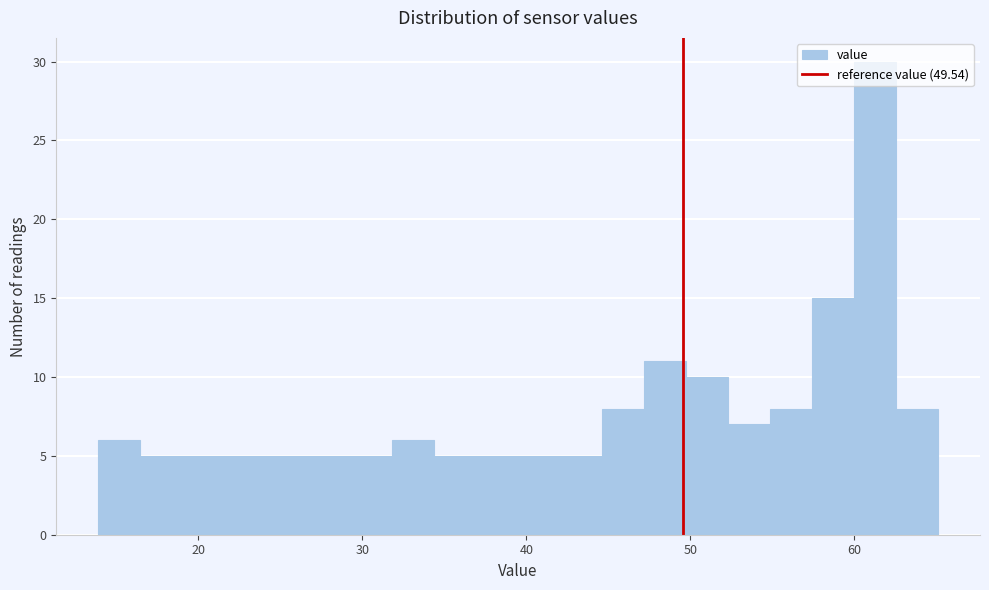

Read against the x-axis, roughly where is the centre of the tallest bar?

61